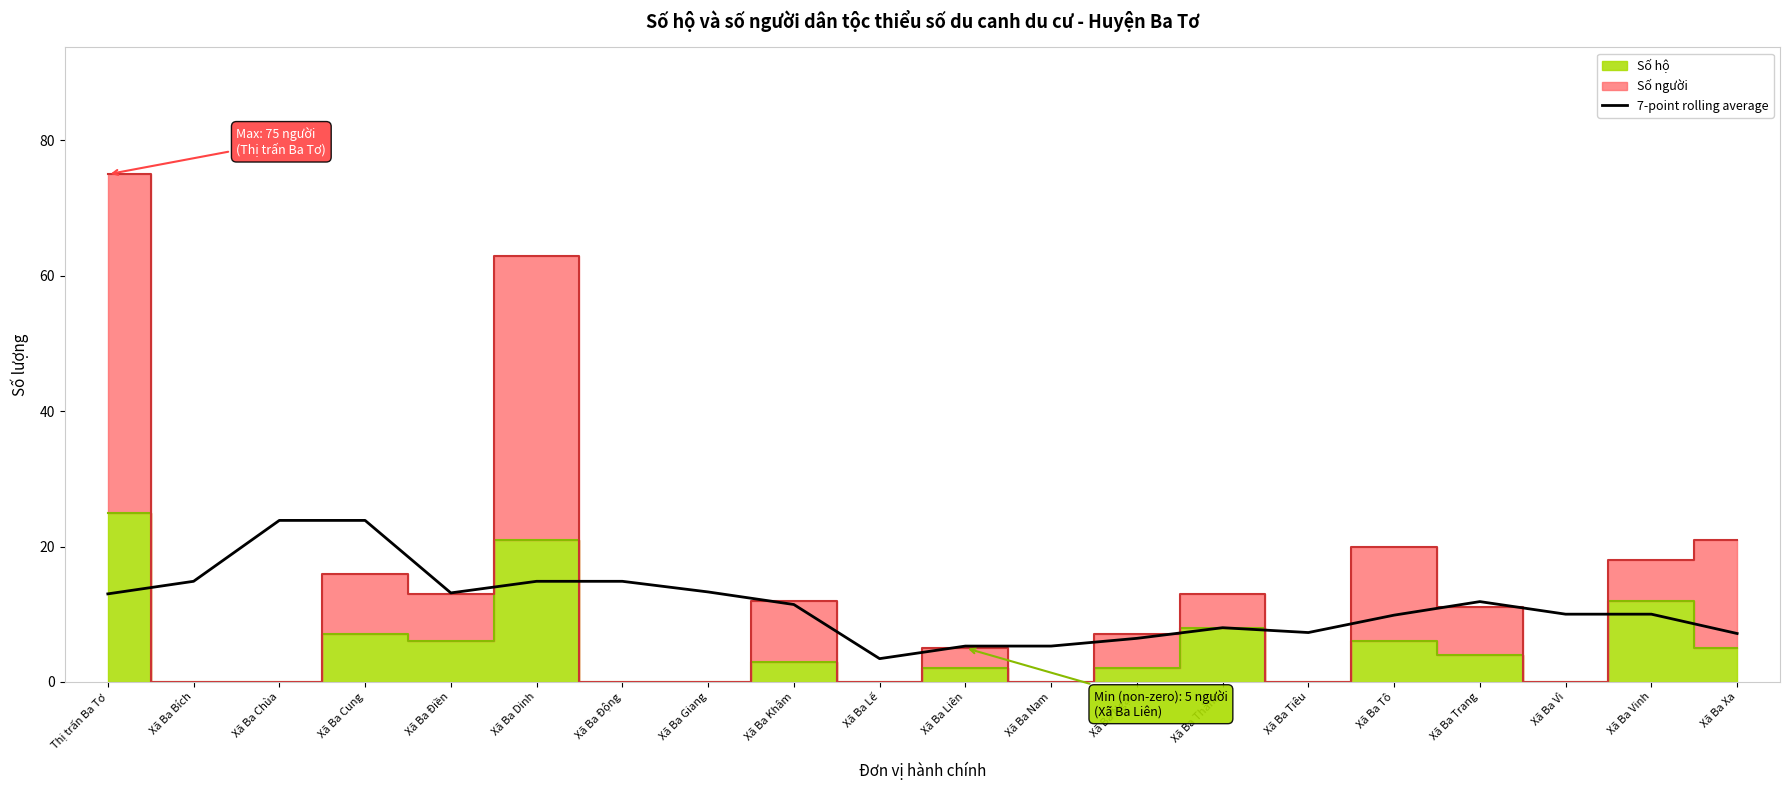

What is the highest value of the 7-point rolling average series?

23.9